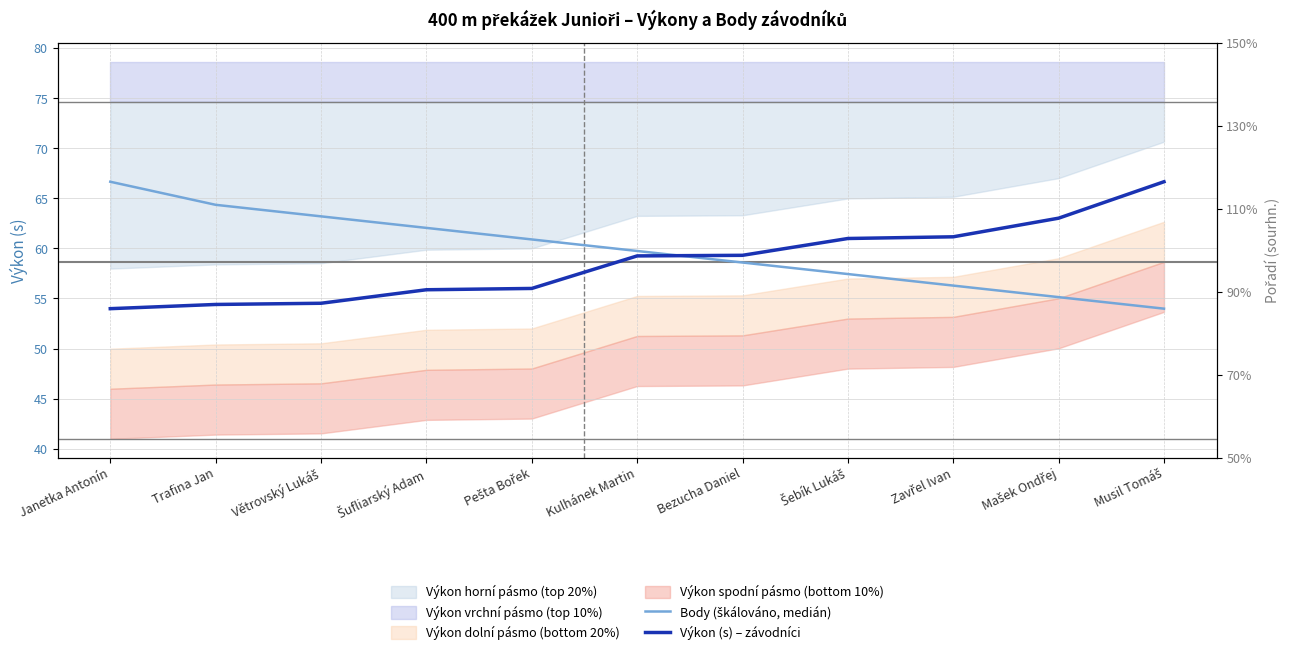

At how many categories does at least one series exceed 59?

11